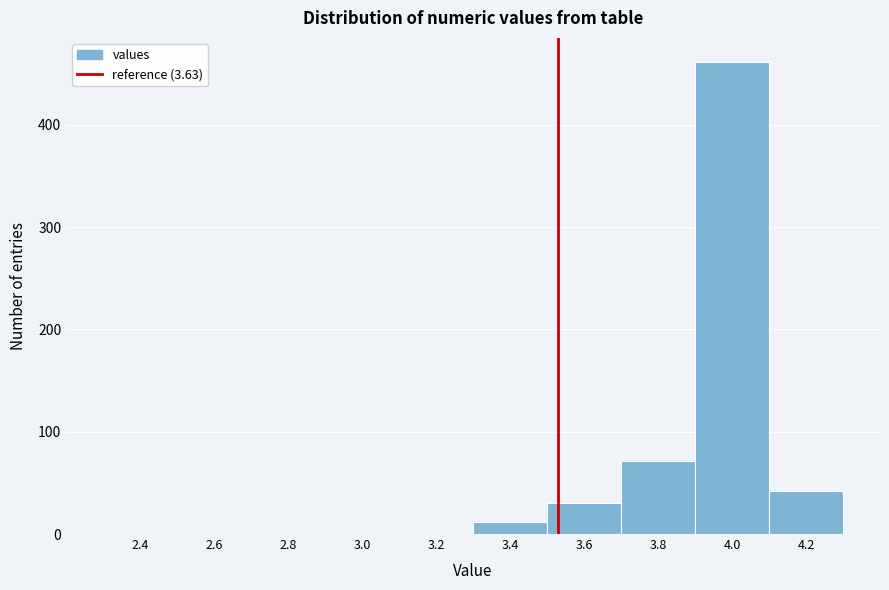

Reading left to right, list all the values displayed in this chart.

2.4=0	2.6=0	2.8=0	3.0=0	3.2=0	3.4=12	3.6=30	3.8=71	4.0=462	4.2=42